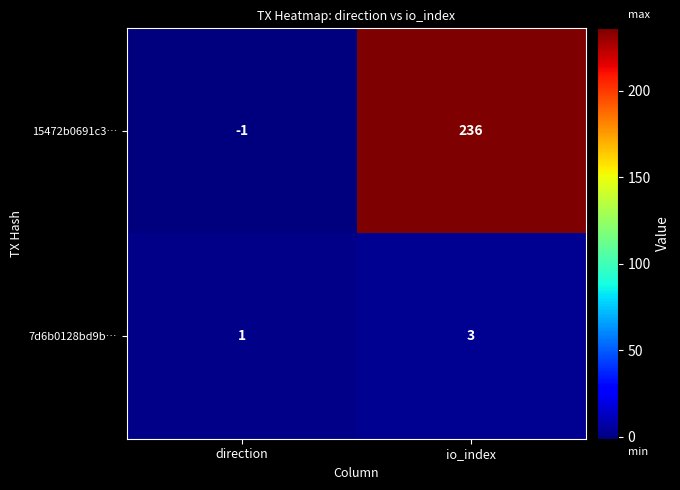

What is the average value of the 15472b0691c3… series?

118